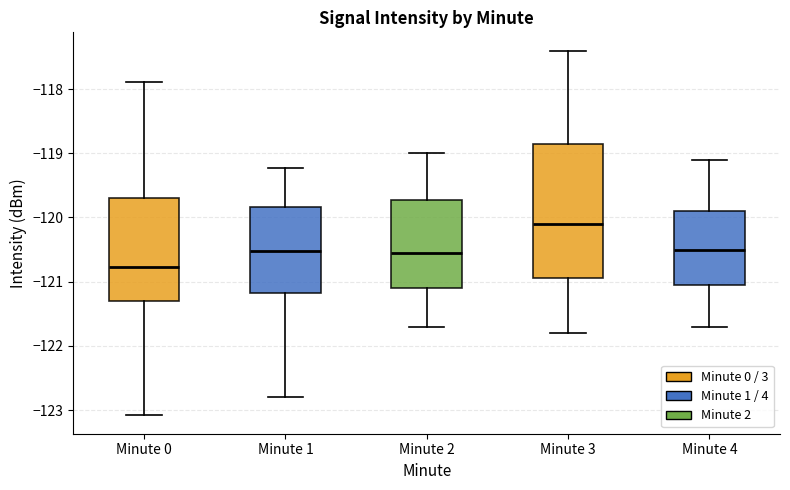

Comparing the boxes themselves (not the whiskers), which one is the tallest?

Minute 3